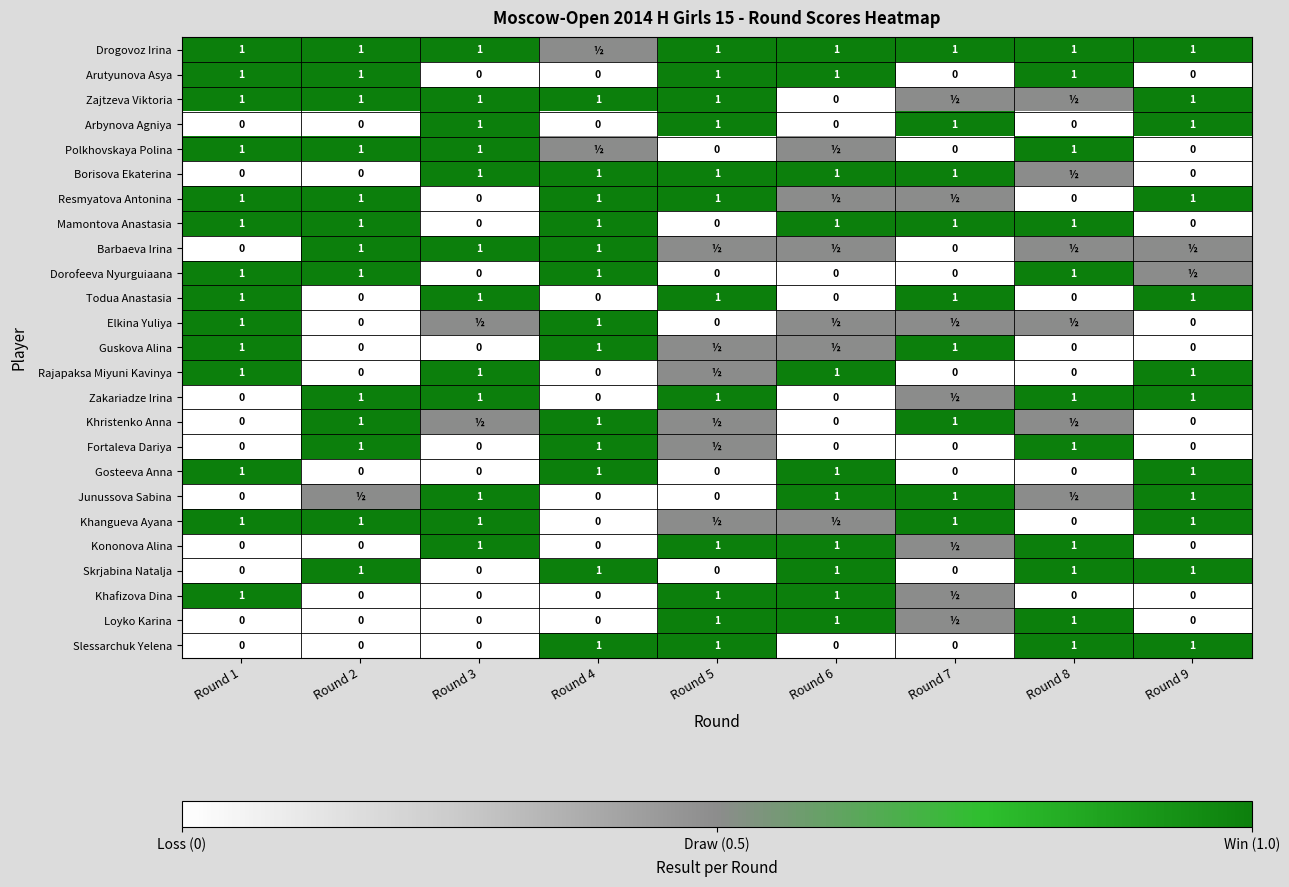

What is the difference between the second highest and minimum values in the Slessarchuk Yelena series?

1.0